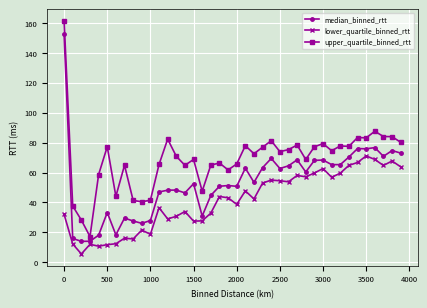

Which series has the largest total across all categories?

upper_quartile_binned_rtt